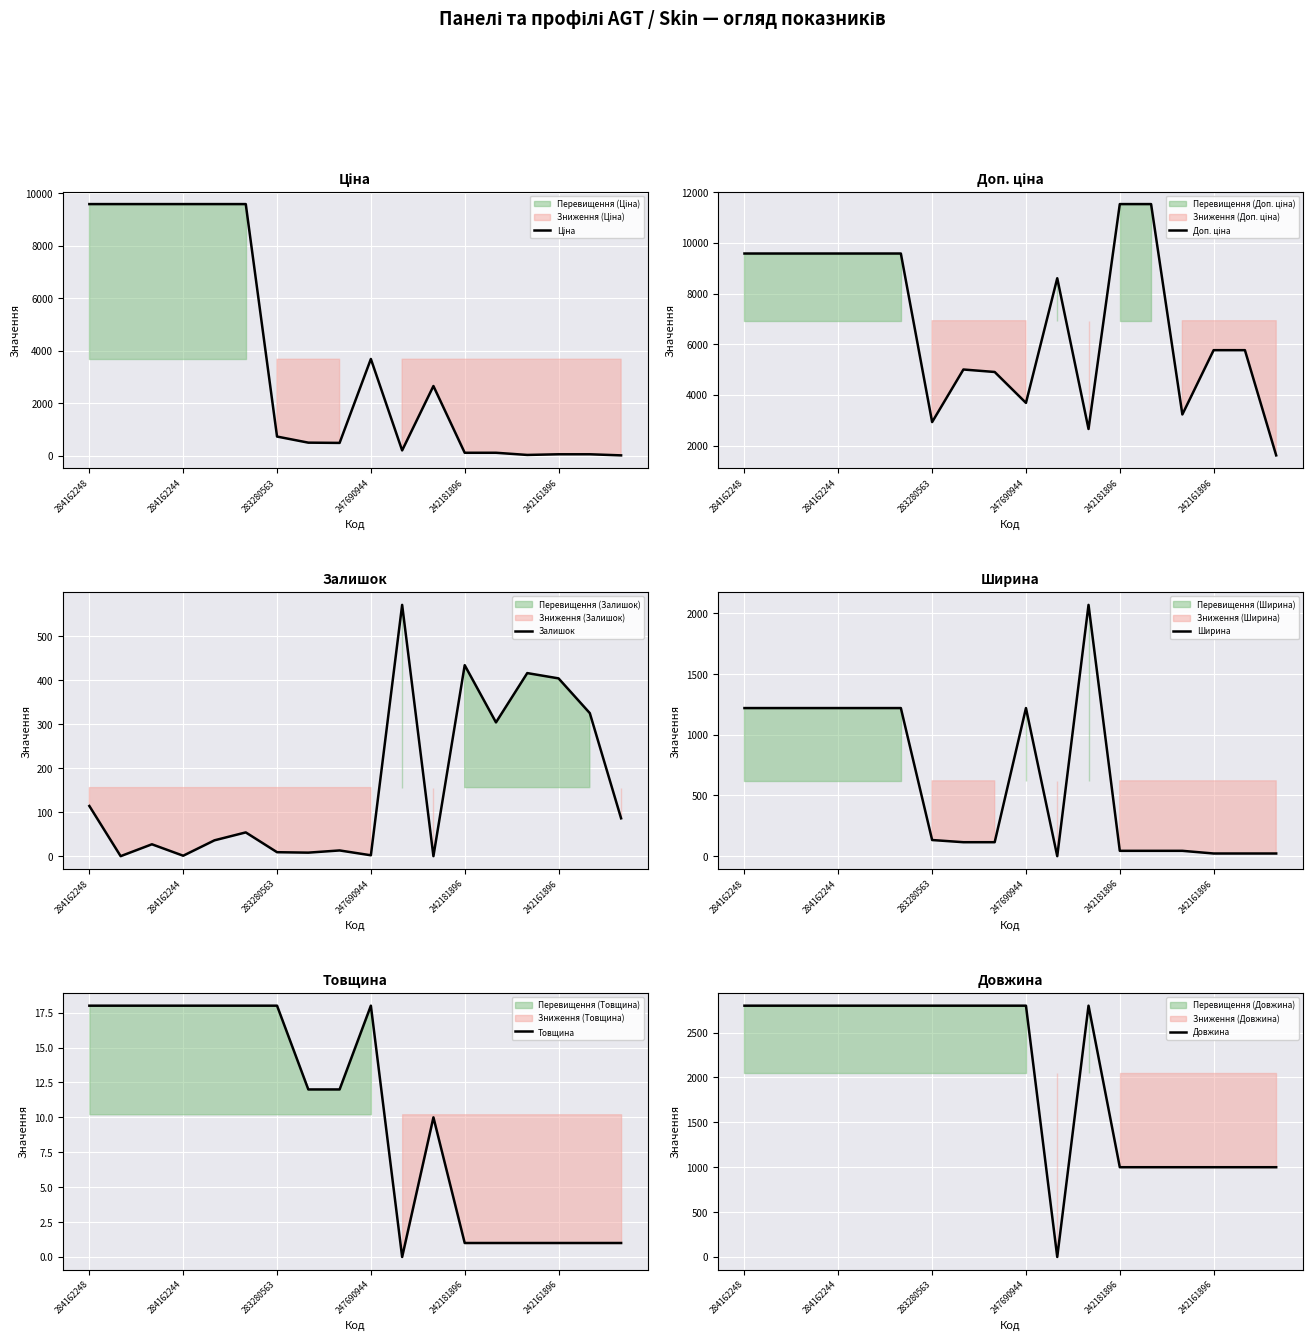

True or false: Залишок has more than 2 interior local peaks.

True